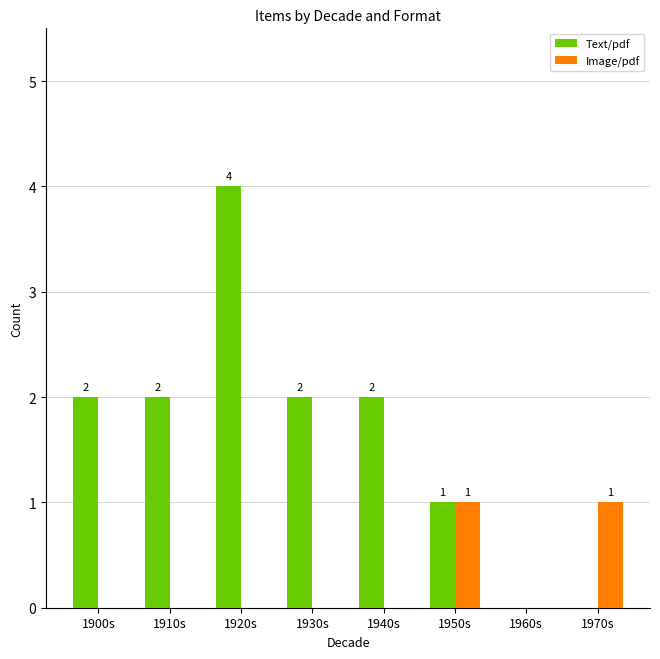

What is the total value across all series at 1900s?

2